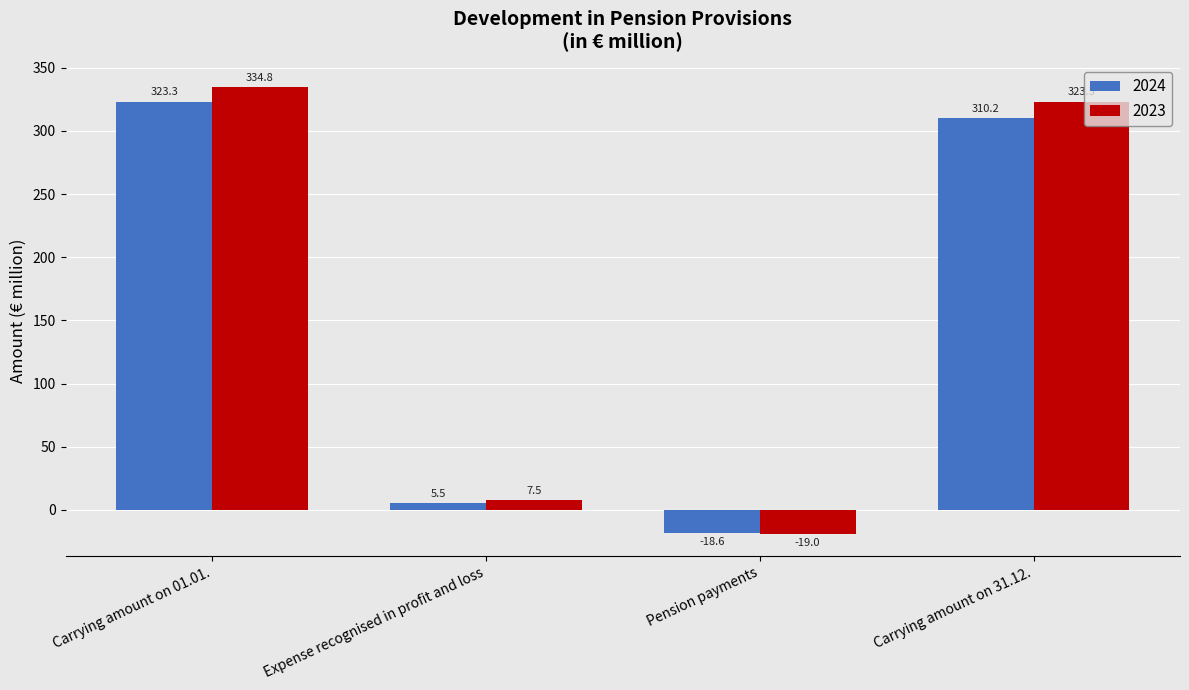

What position from the left is Carrying amount on 01.01.?

1